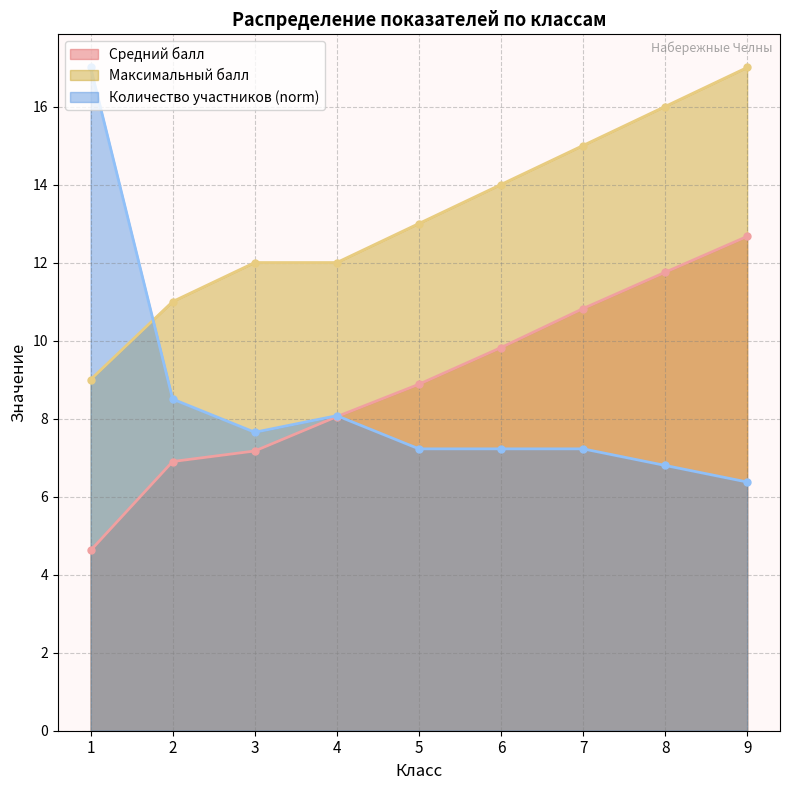

Rank the series at 2 from lowest to highest value.

Средний балл, Количество участников (norm), Максимальный балл